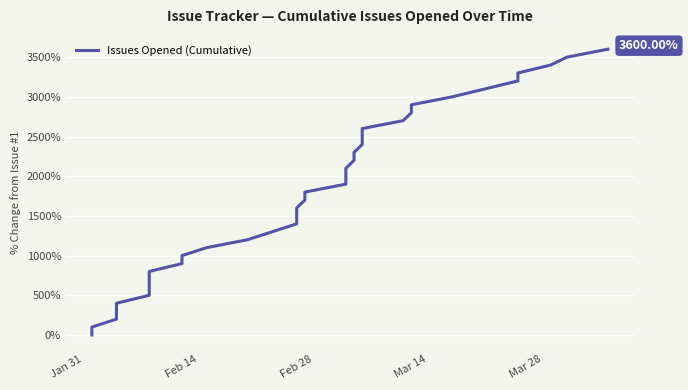

Reading left to right, transcribe all the data shown in this chart.

0	100	200	300	400	500	600	700	800	900	1000	1100	1200	1300	1400	1500	1600	1700	1800	1900	2000	2100	2200	2300	2400	2500	2600	2700	2800	2900	3000	3100	3200	3300	3400	3500	3600